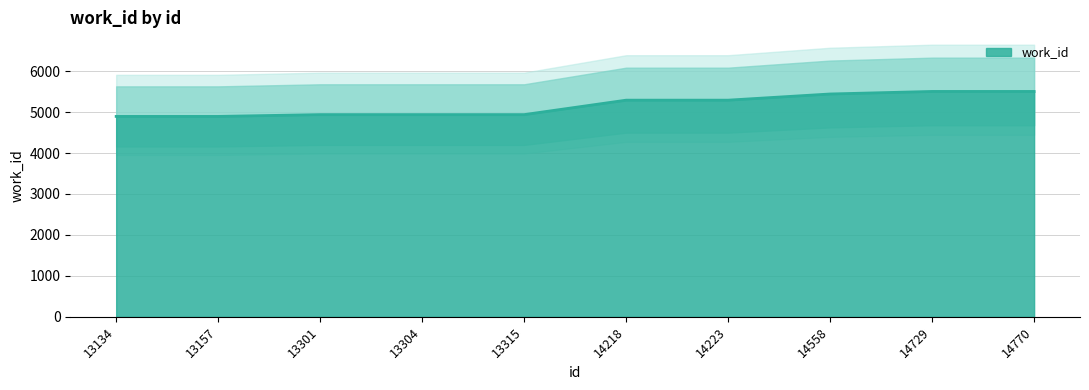

What is the value of the 3rd point from the left?

4939